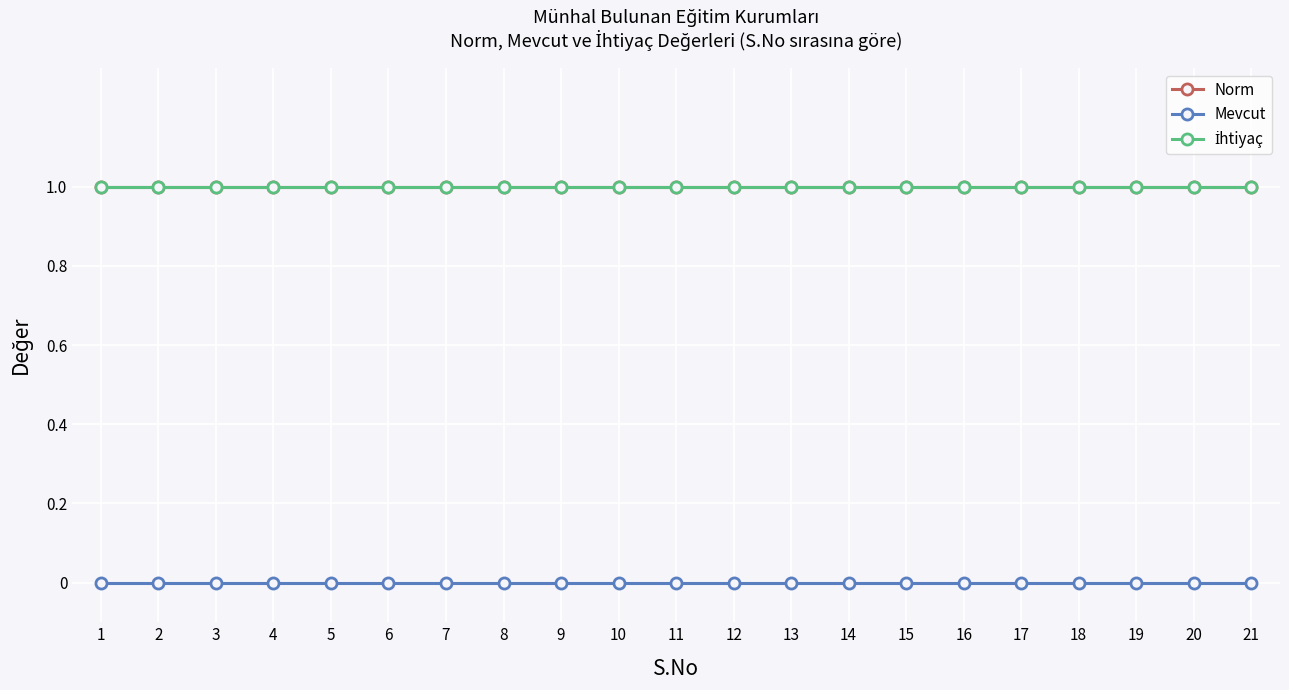

True or false: Norm has a value of 1 at 17.

True